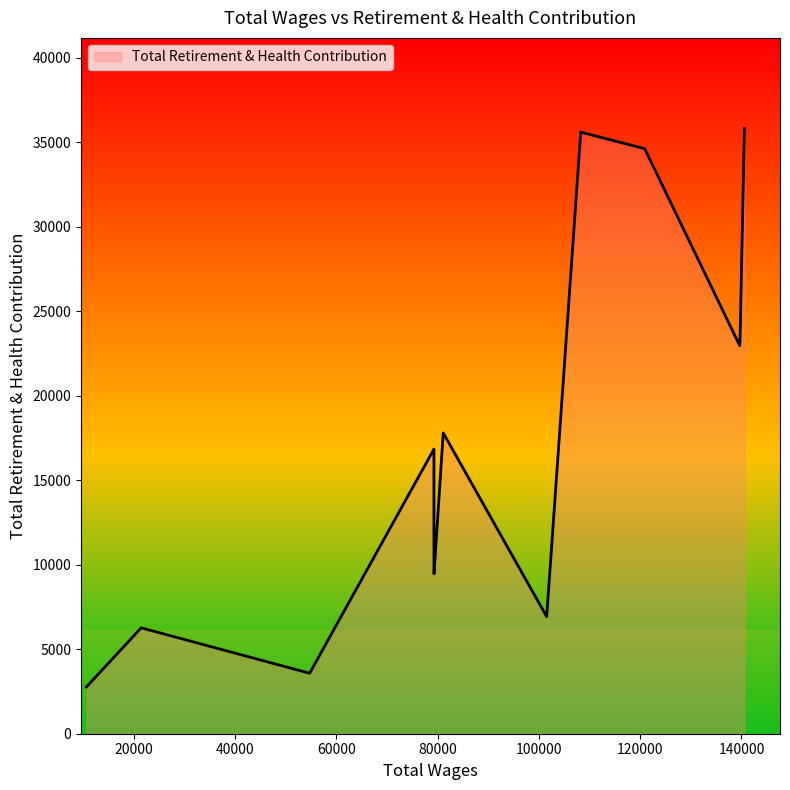

What is the maximum value shown in the chart?

35800